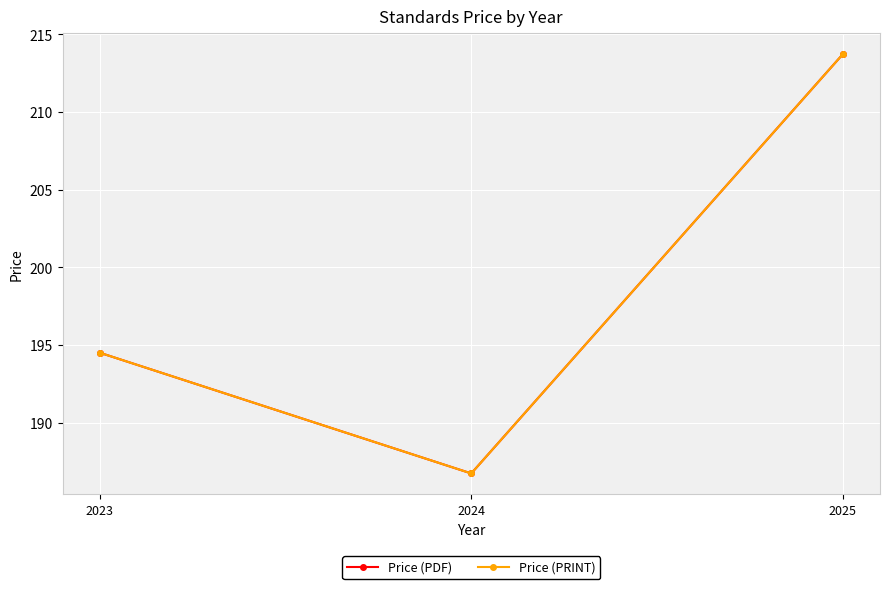

Reading left to right, transcribe all the data shown in this chart.

Price (PDF): 194.5	186.7	213.7
Price (PRINT): 194.5	186.7	213.7